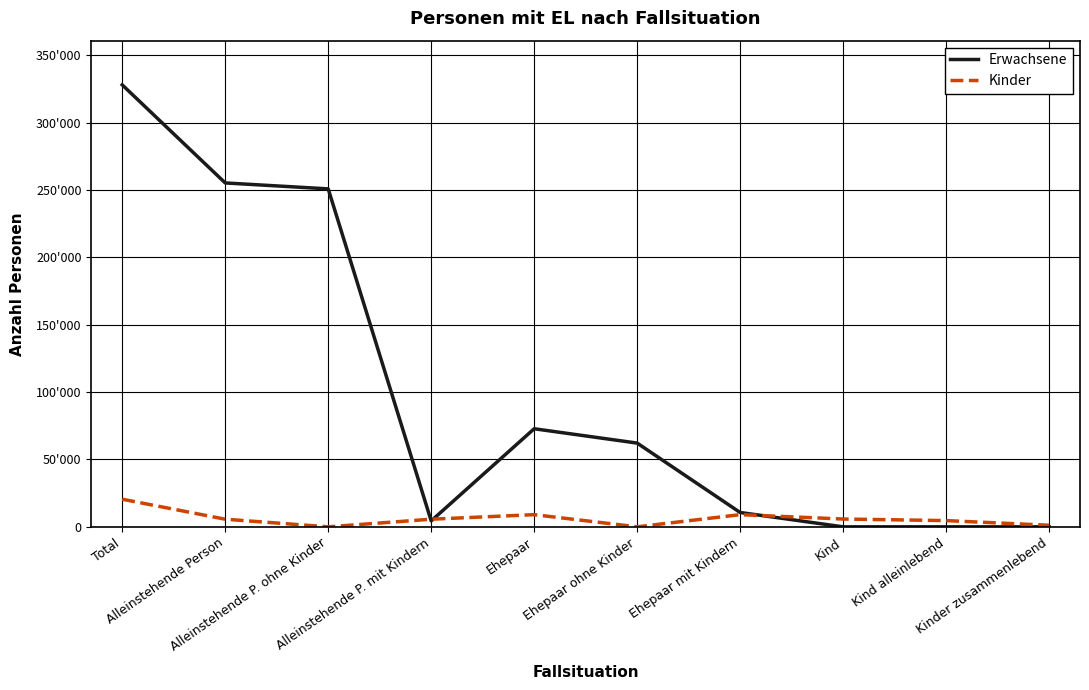

What is the spread (max minus min) of values at Ehepaar?

63768